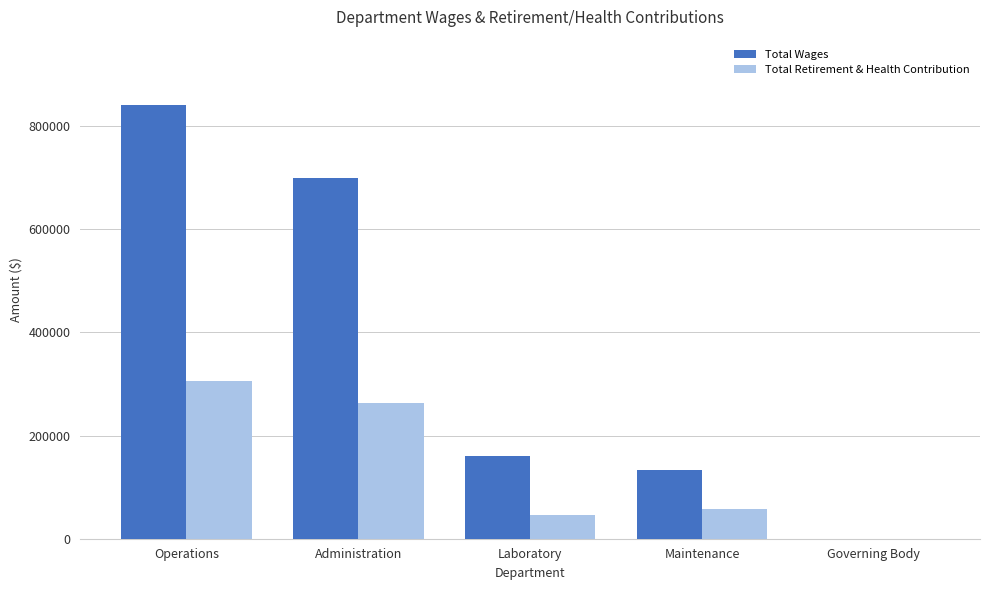

The Total Retirement & Health Contribution series shows -117179 at Governing Body. True or false?

False